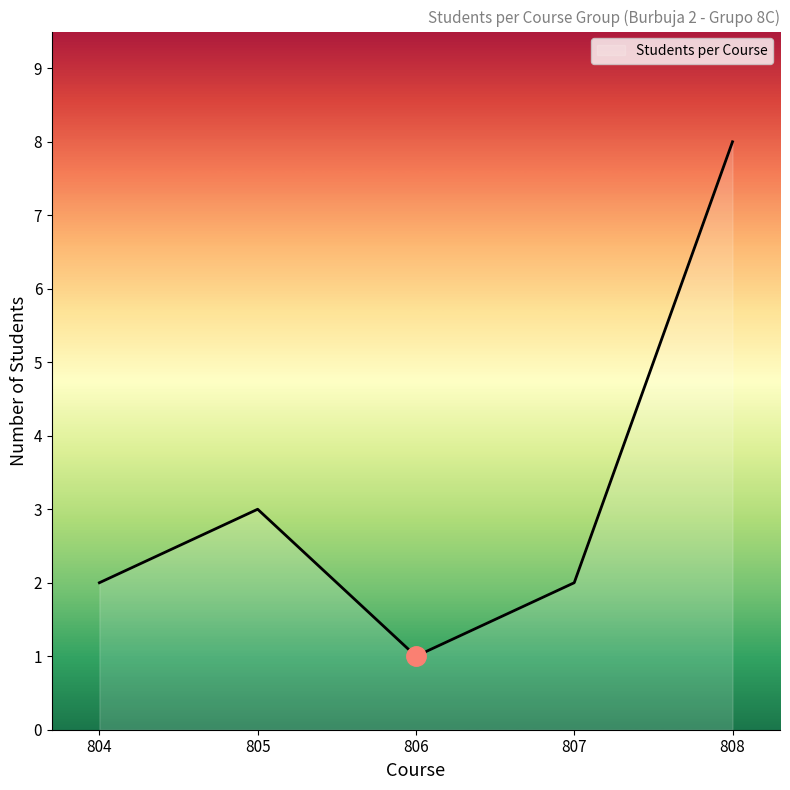

How many distinct data groups are displayed?

1